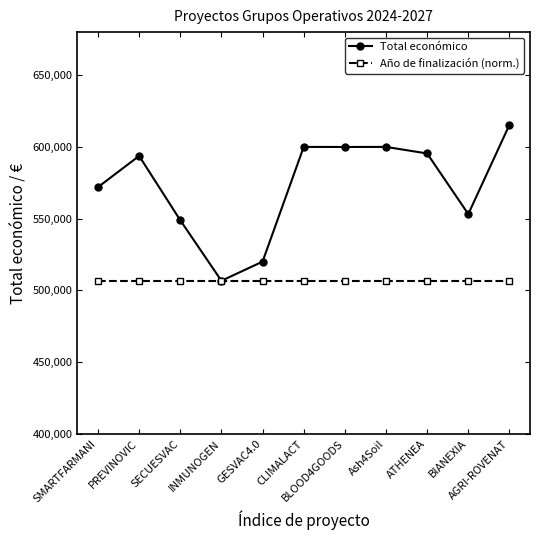

Rank the series by their average value, from highest to lowest.

Total económico, Año de finalización (norm.)